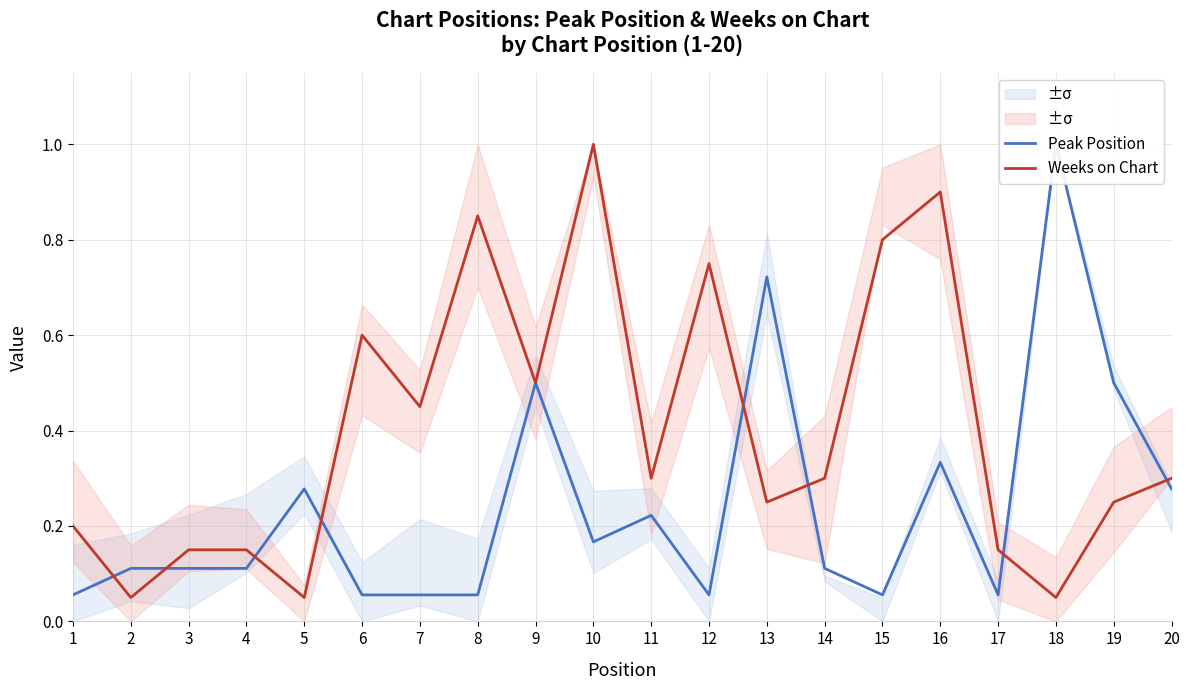

Reading left to right, extract all data points from this chart.

Peak Position: 1=0.1	2=0.1	3=0.1	4=0.1	5=0.3	6=0.1	7=0.1	8=0.1	9=0.5	10=0.2	11=0.2	12=0.1	13=0.7	14=0.1	15=0.1	16=0.3	17=0.1	18=1.0	19=0.5	20=0.3
Weeks on Chart: 1=0.2	2=0.1	3=0.1	4=0.1	5=0.1	6=0.6	7=0.5	8=0.8	9=0.5	10=1.0	11=0.3	12=0.8	13=0.2	14=0.3	15=0.8	16=0.9	17=0.1	18=0.1	19=0.2	20=0.3